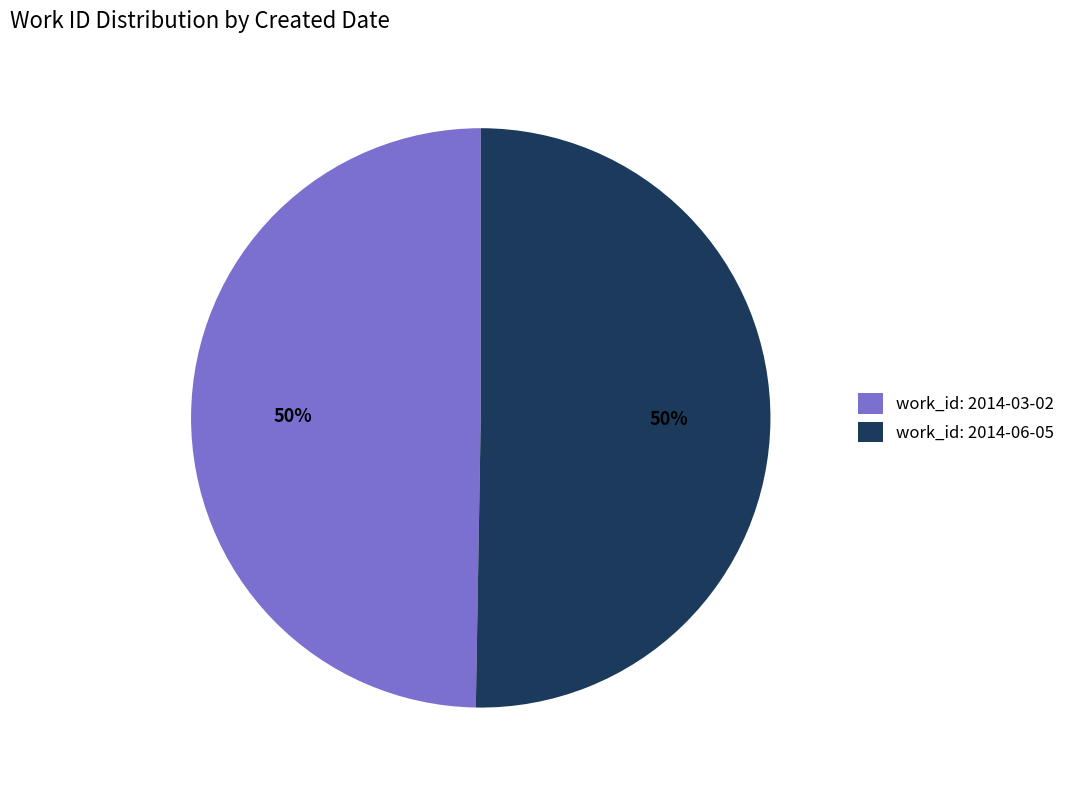

Approximately how many times larger is the value at work_id: 2014-03-02 compared to work_id: 2014-06-05?

1.0